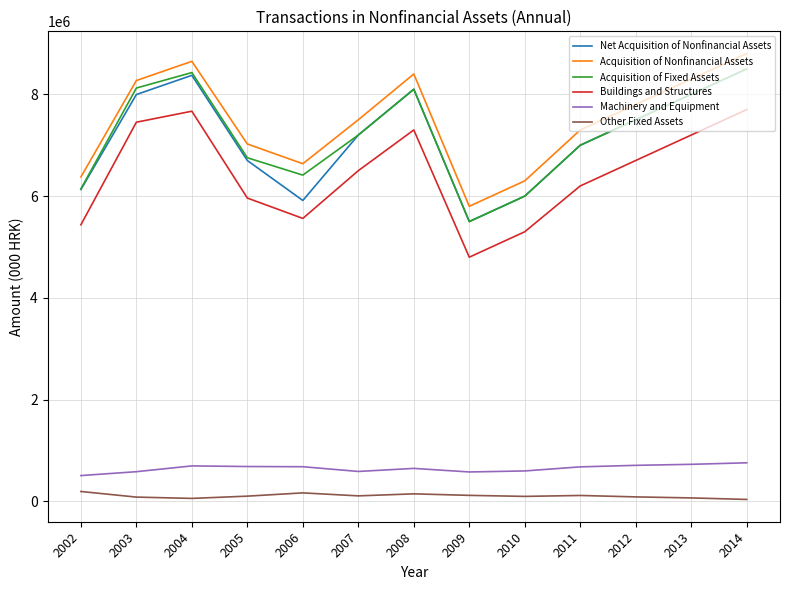

At which label does Acquisition of Nonfinancial Assets reach its peak?

2014